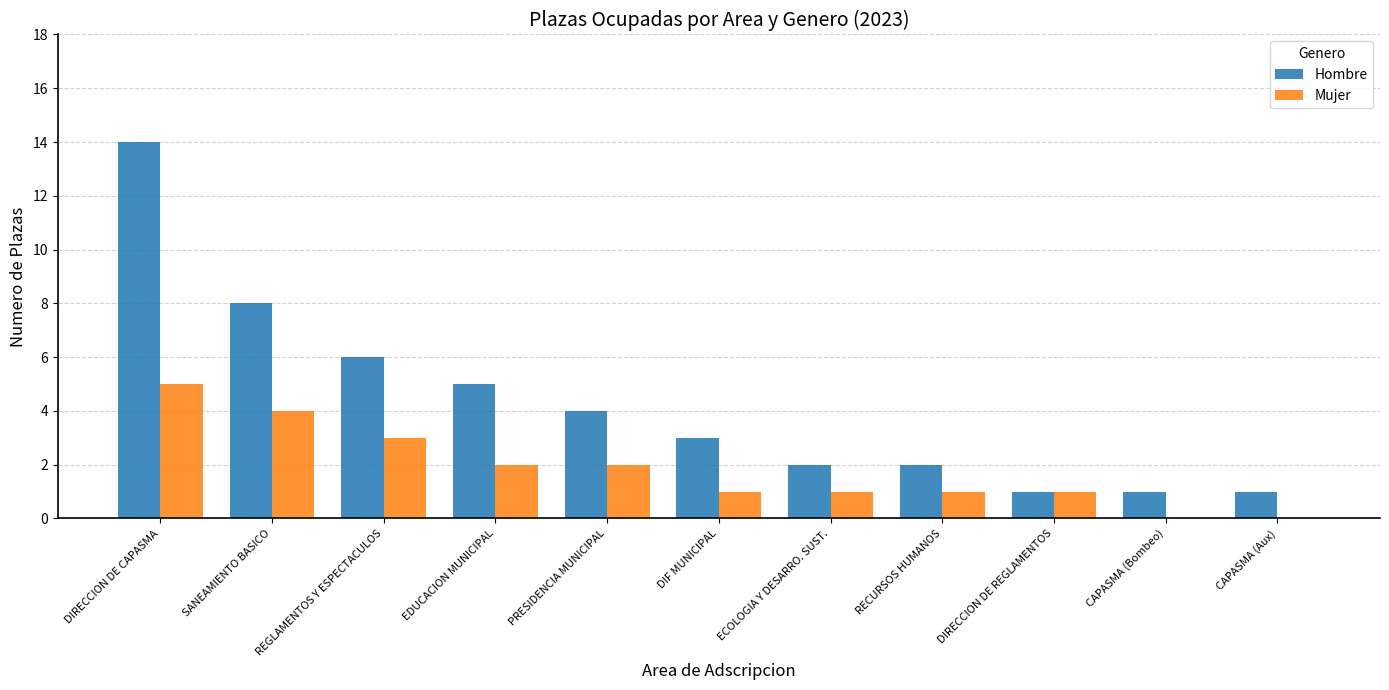

At which category is the sum across all series the highest?

DIRECCION DE CAPASMA